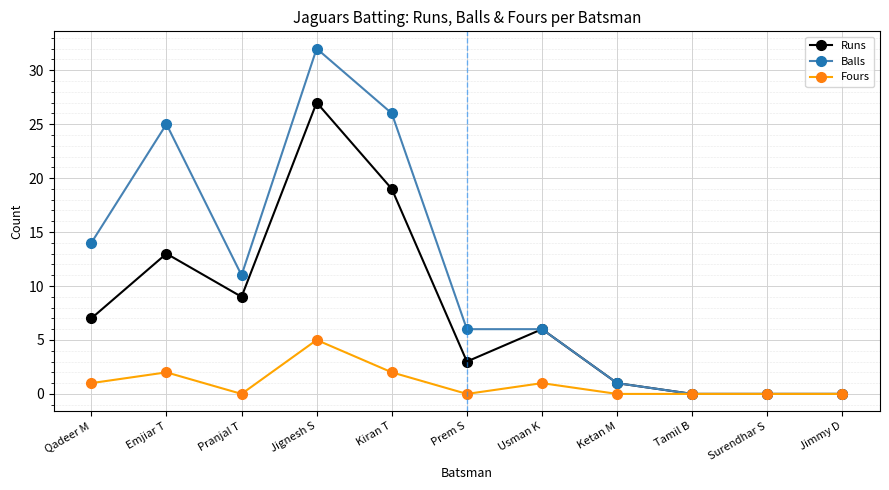

Is the value of Fours at Emjiar T greater than the value of Runs at Prem S?

No